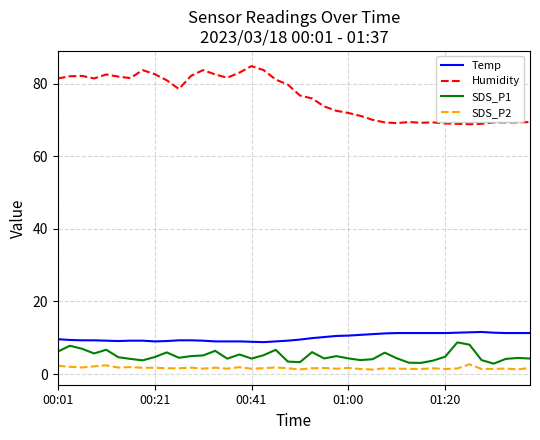

Which series has the largest total across all categories?

Humidity